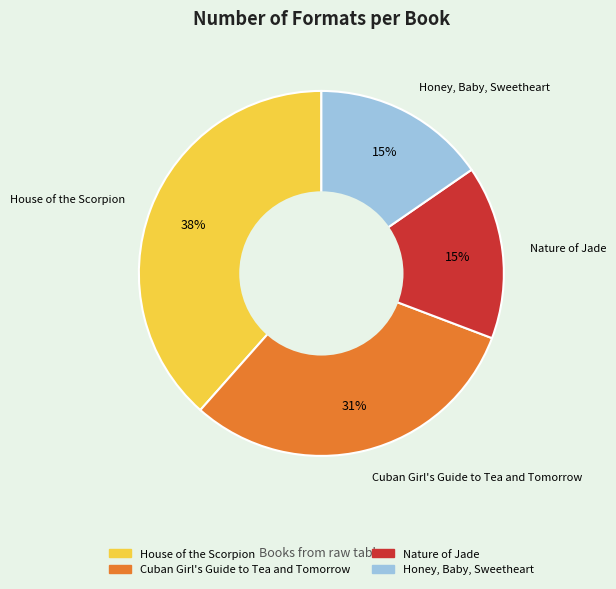

Is the sum of Honey, Baby, Sweetheart and Nature of Jade greater than half?

No